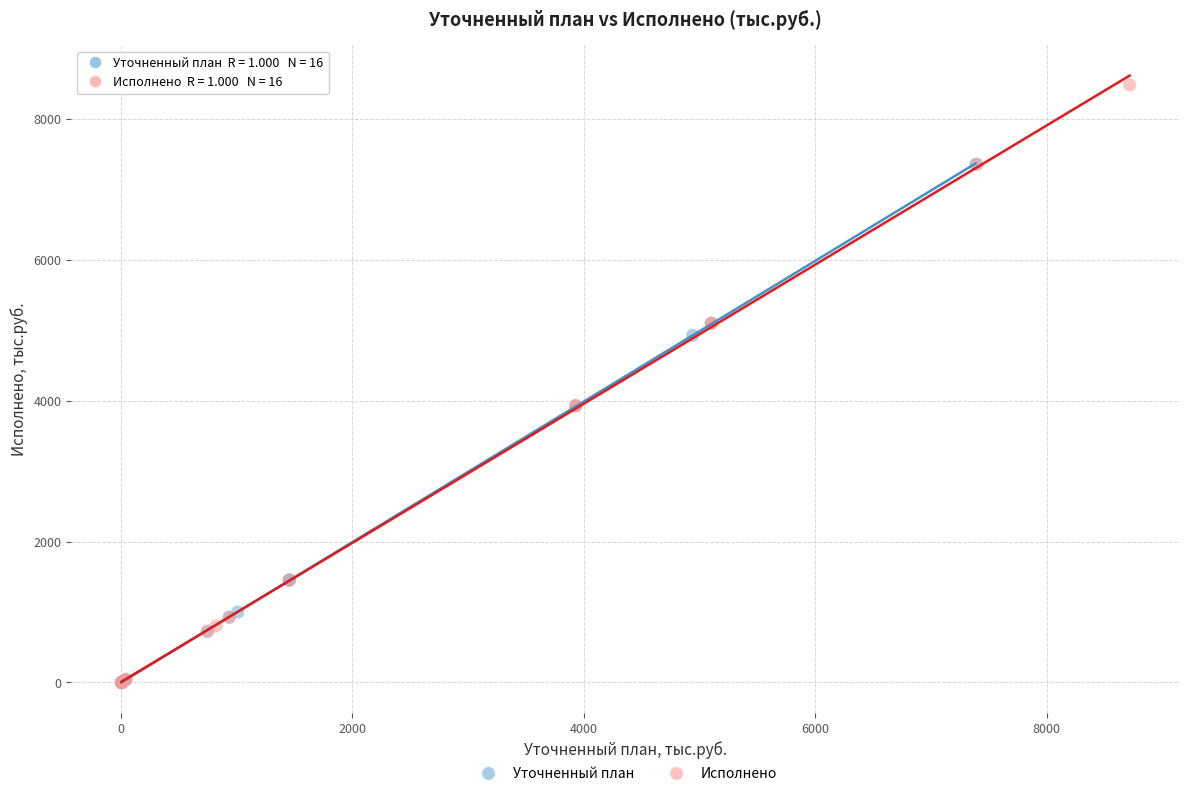

Which series contains the highest Y value?

Исполнено